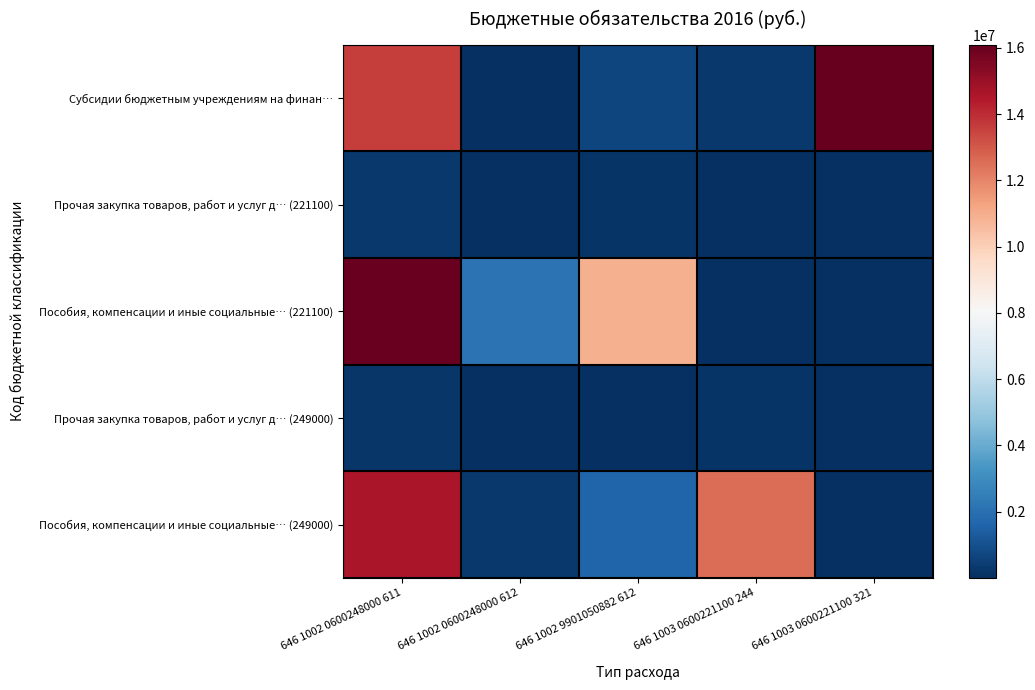

Which category has the lowest value across all series?

646 1003 0600221100 321